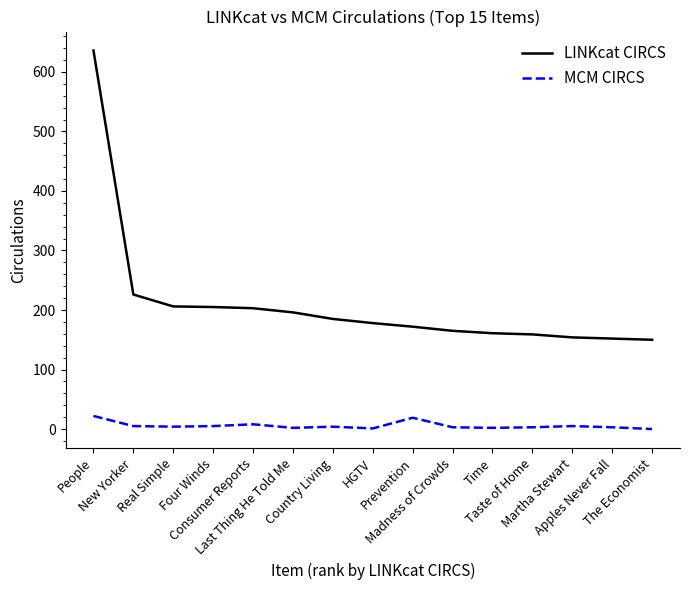

True or false: LINKcat CIRCS has a value of 91 at HGTV.

False